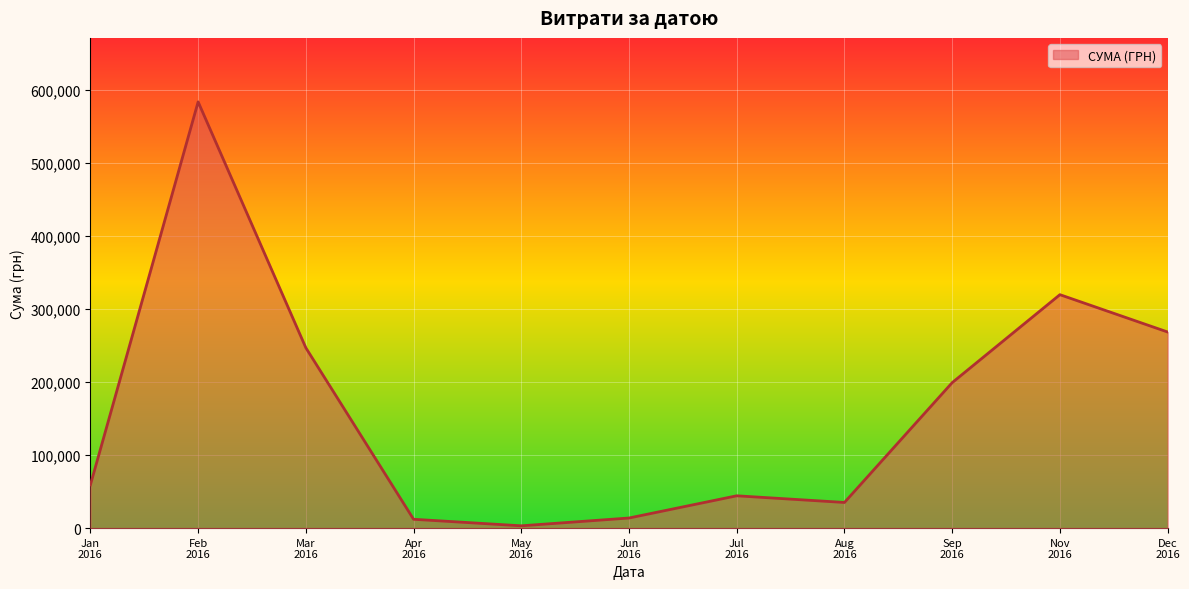

What is the maximum value shown in the chart?

583556.1